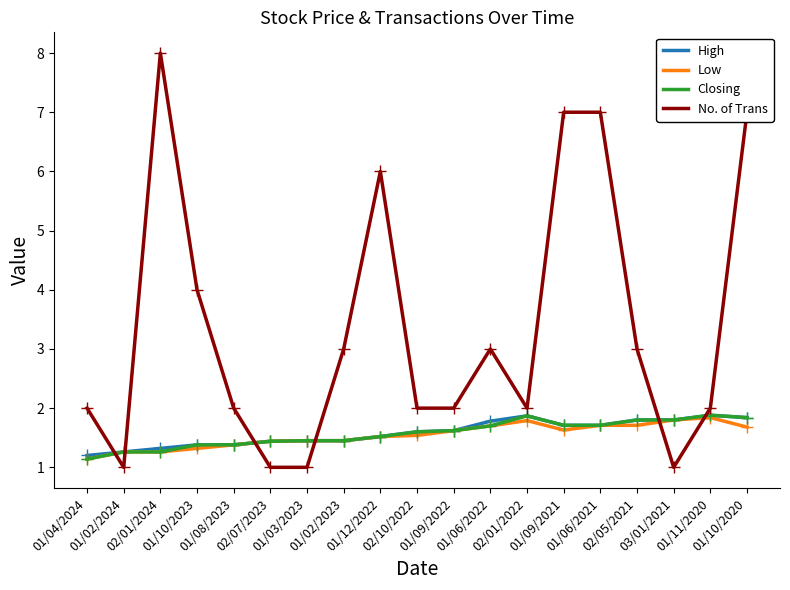

Which series has the largest range (max minus min)?

No. of Trans